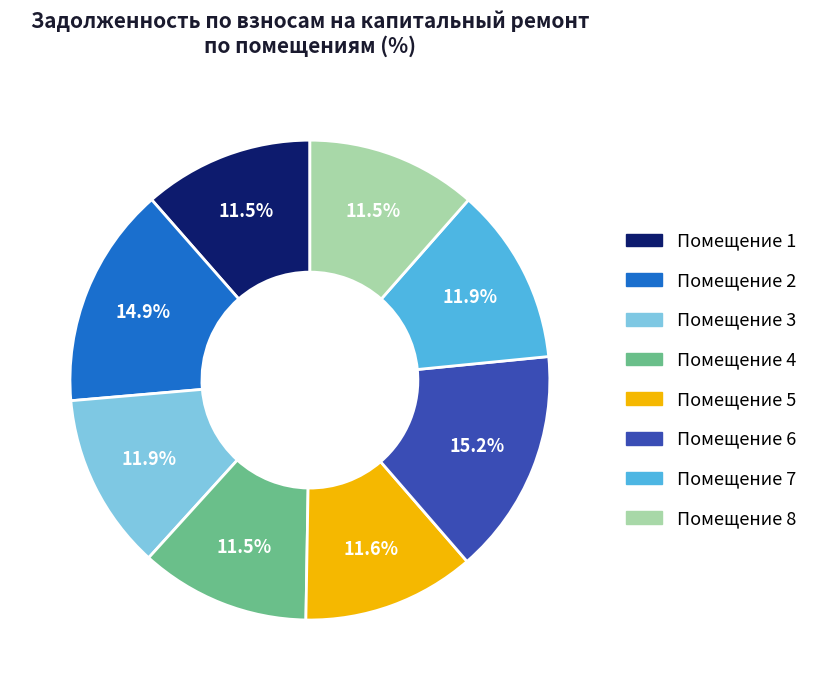

Is there a majority slice in this chart?

No